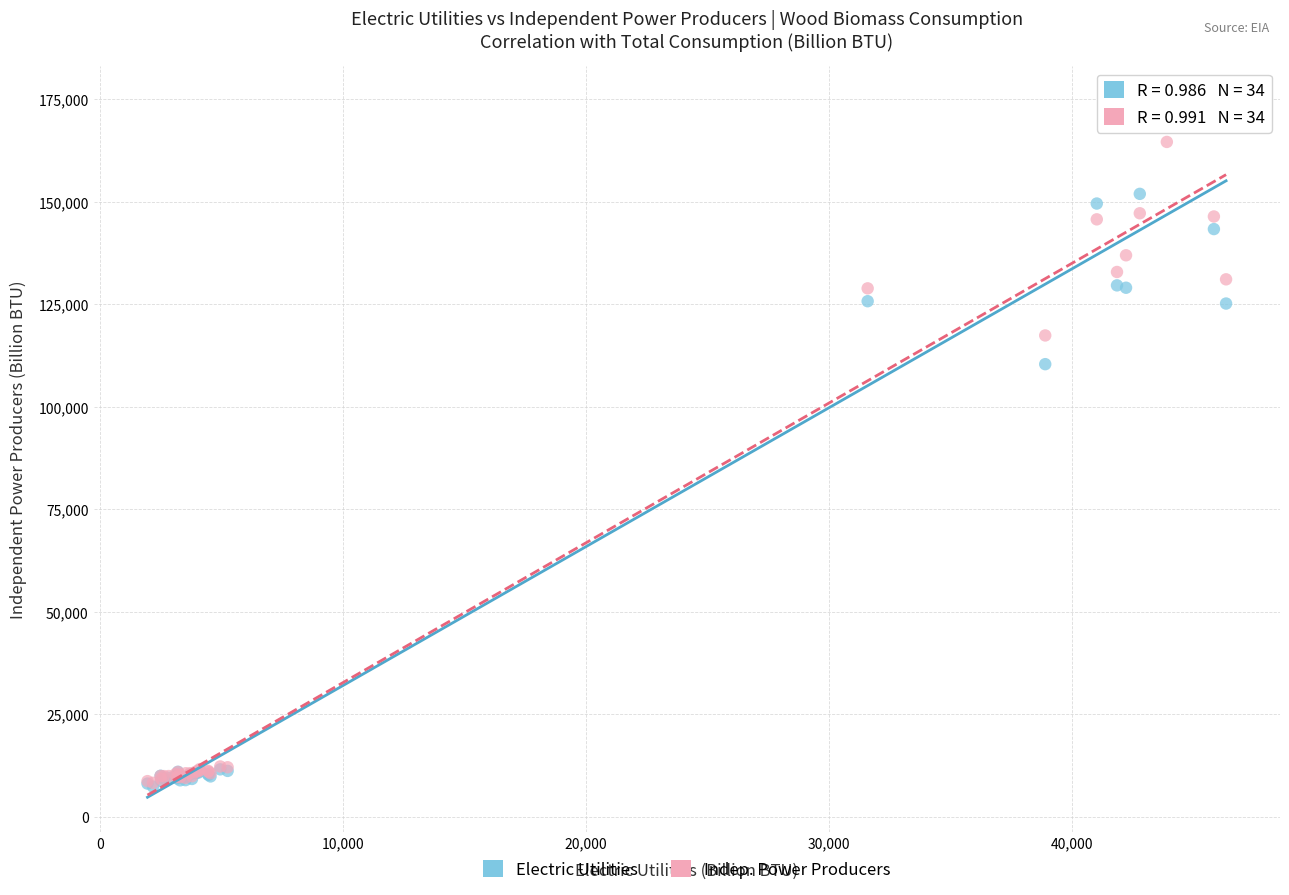

Across all series, what Y value is closest to 90898?

110338.0